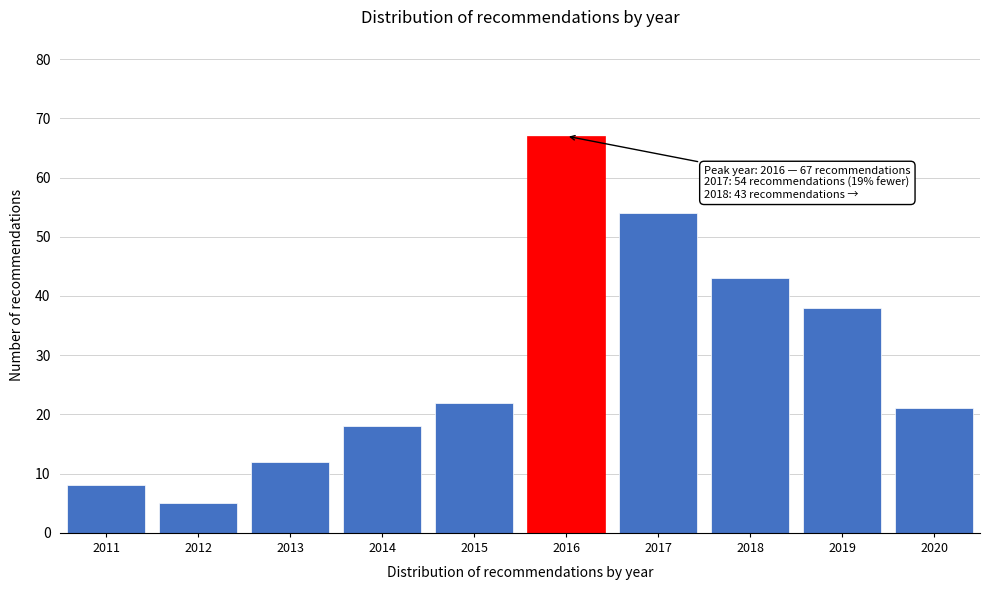

Reading left to right, list all the values displayed in this chart.

8	5	12	18	22	67	54	43	38	21